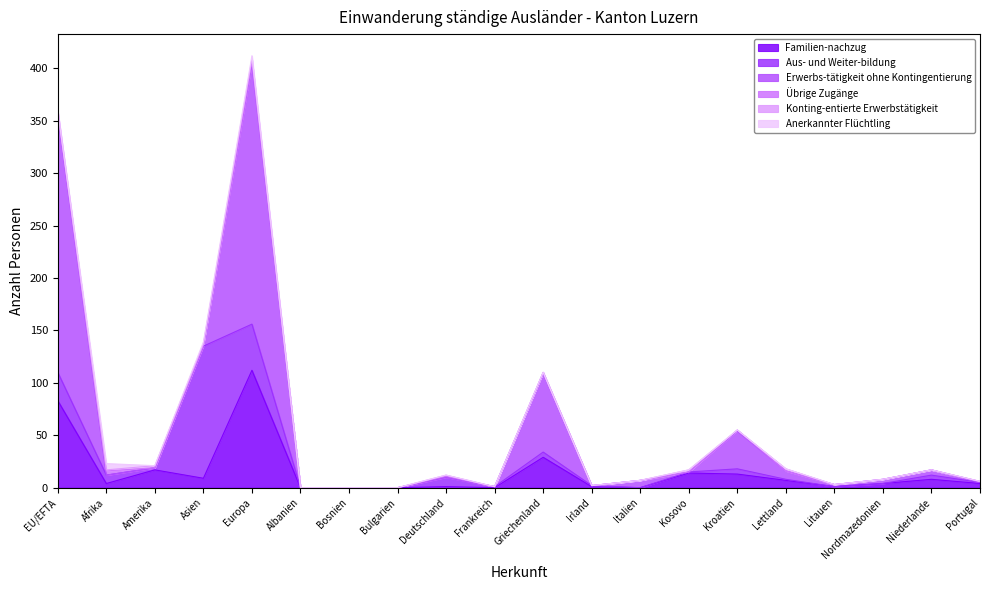

Does the chart have visible grid lines?

No